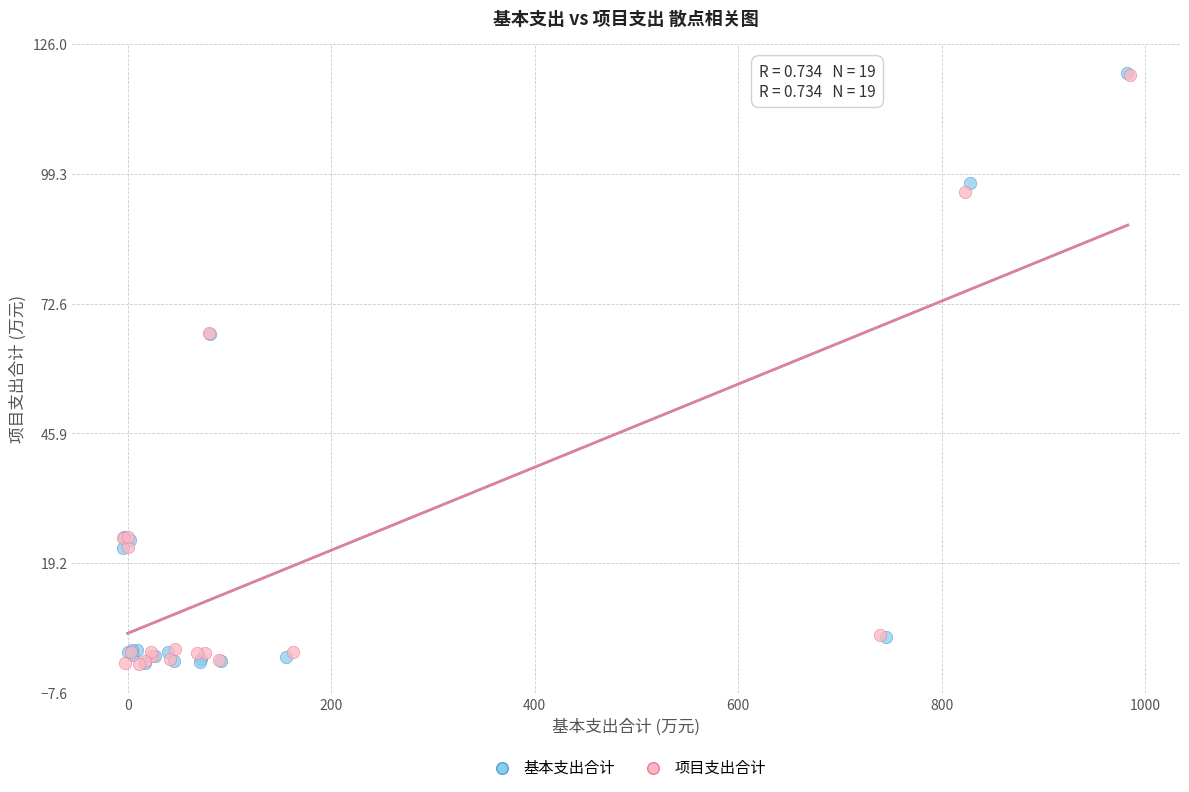

Which series has the widest spread of Y values?

基本支出合计